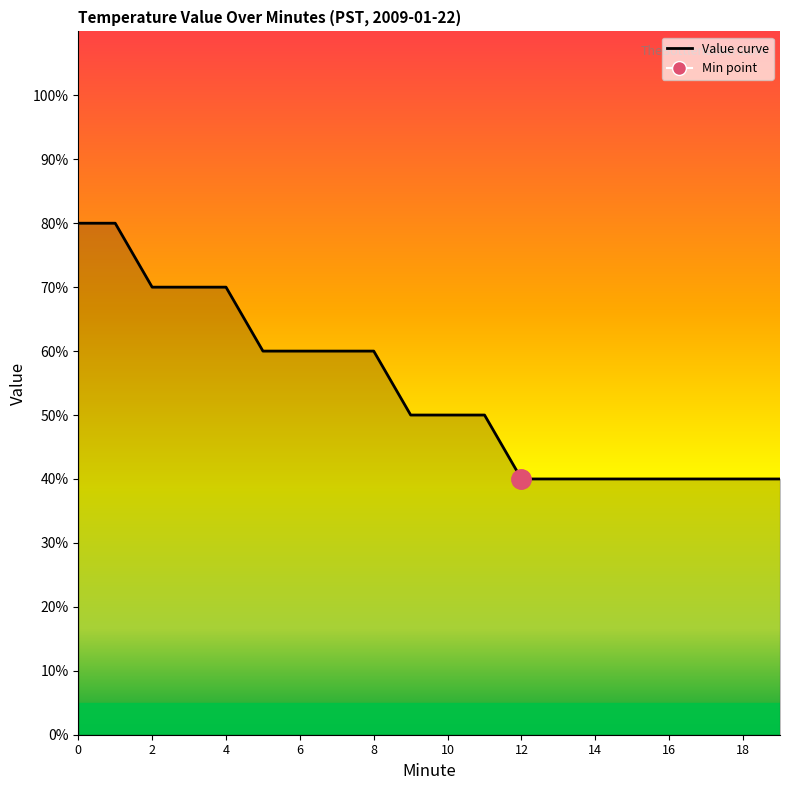

At which label is the value closest to 0?

12